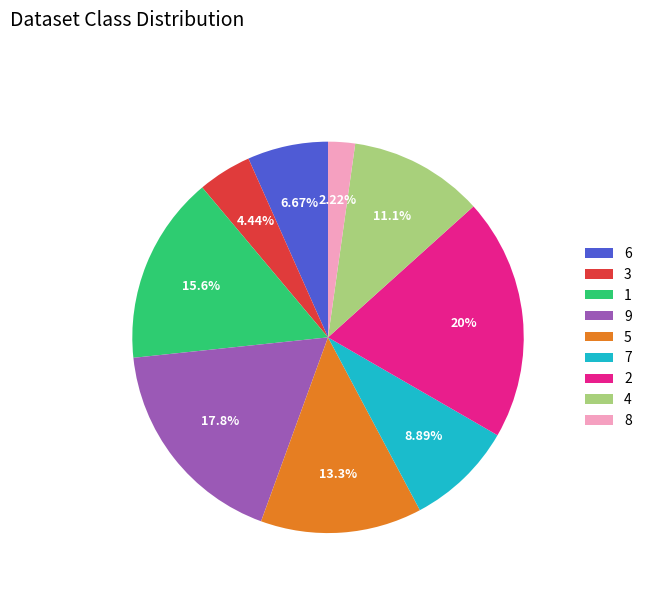

Between 8 and 5, which is larger?

5